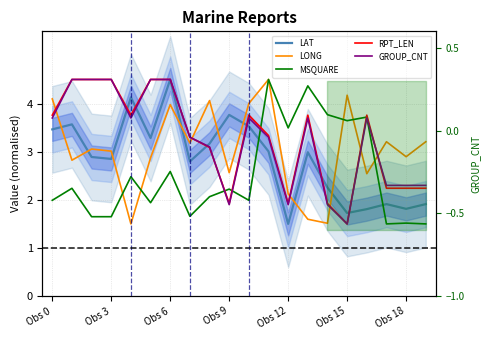

What is the value of the LAT point at the 20th from the left?

1.9